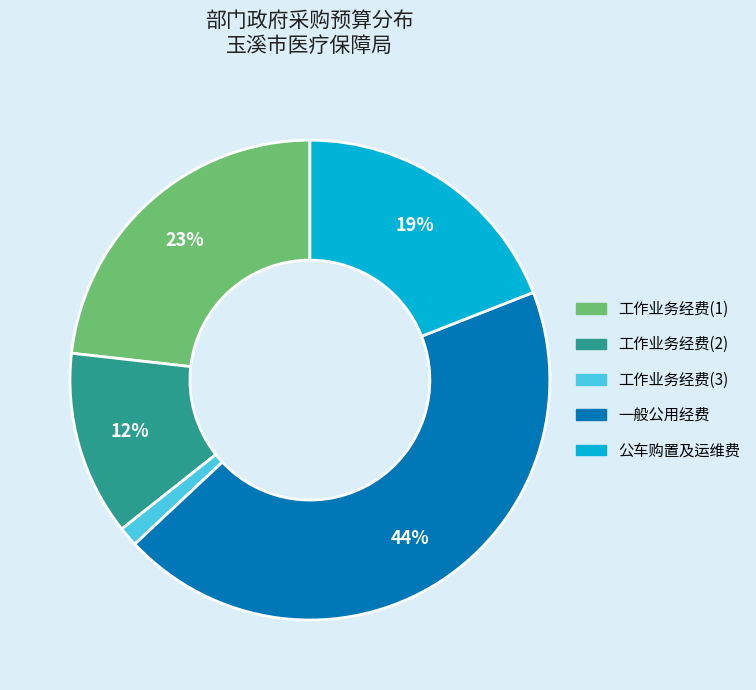

To the nearest percent, what is the difference between the 公车购置及运维费 and 工作业务经费(2) slice percentages?

7%